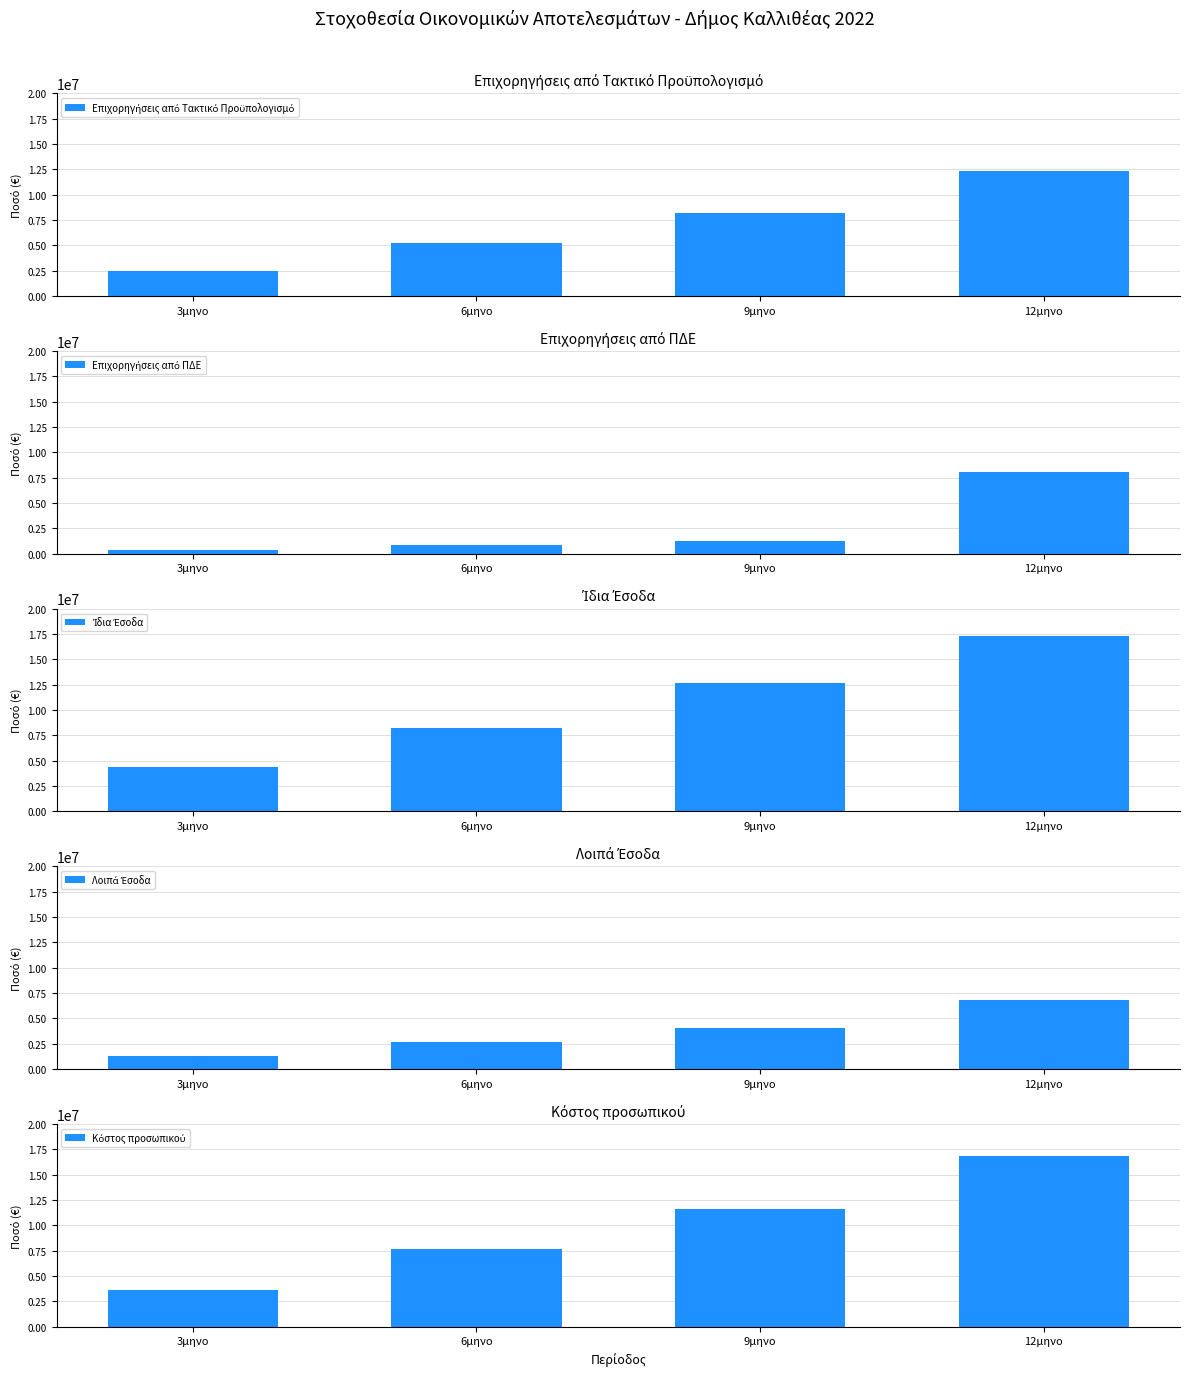

Which series has the largest total across all categories?

Ίδια Έσοδα